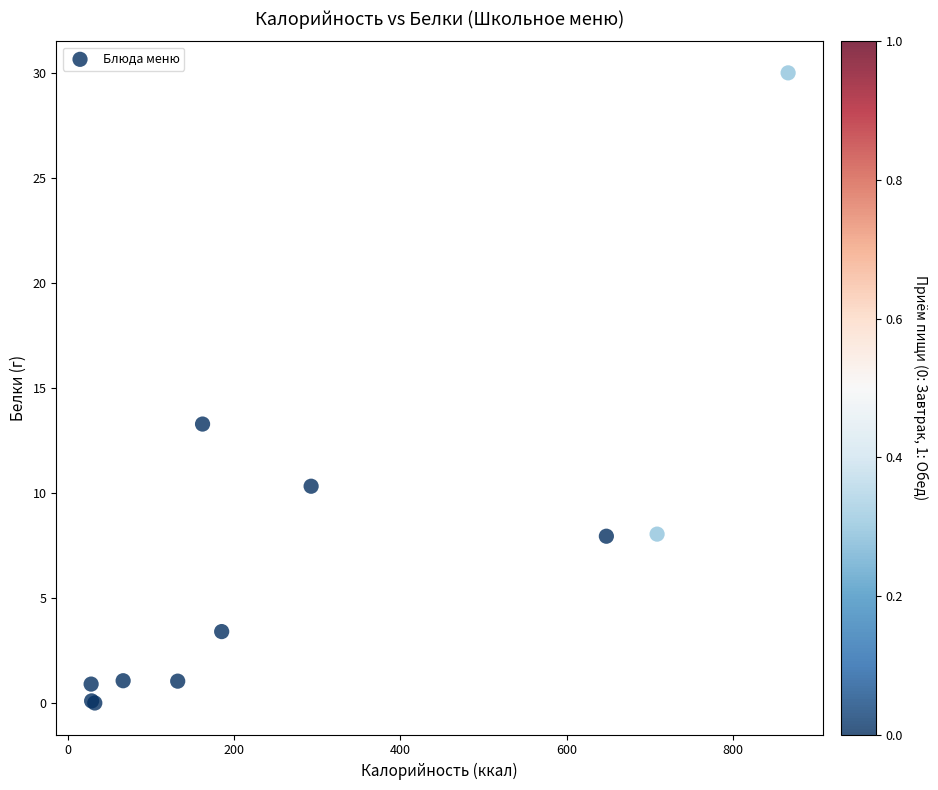

What Y value in the scatter plot is closest to 15?

13.3